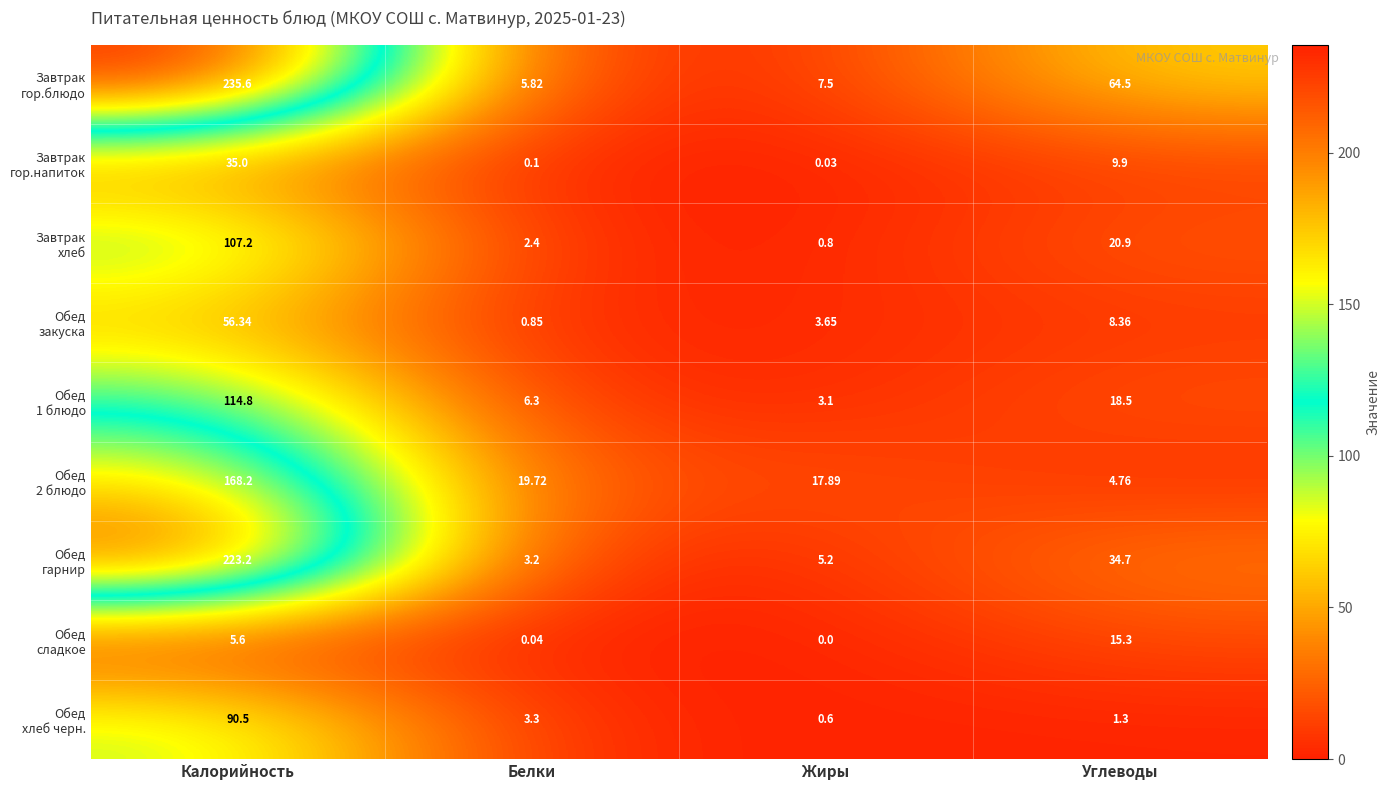

Which label corresponds to the smallest value in the chart?

Жиры